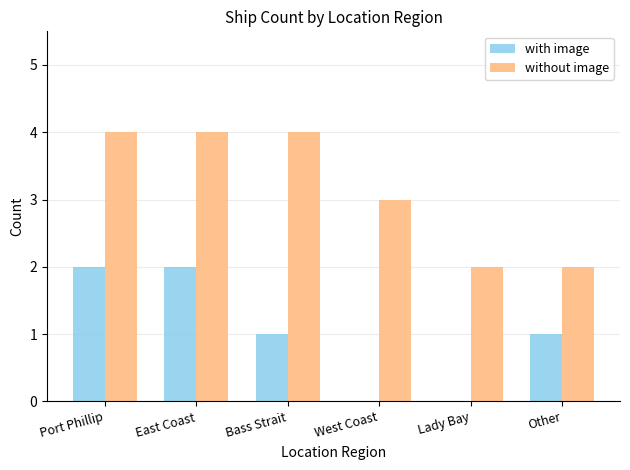

Between Port Phillip and West Coast, which series saw the biggest shift?

with image